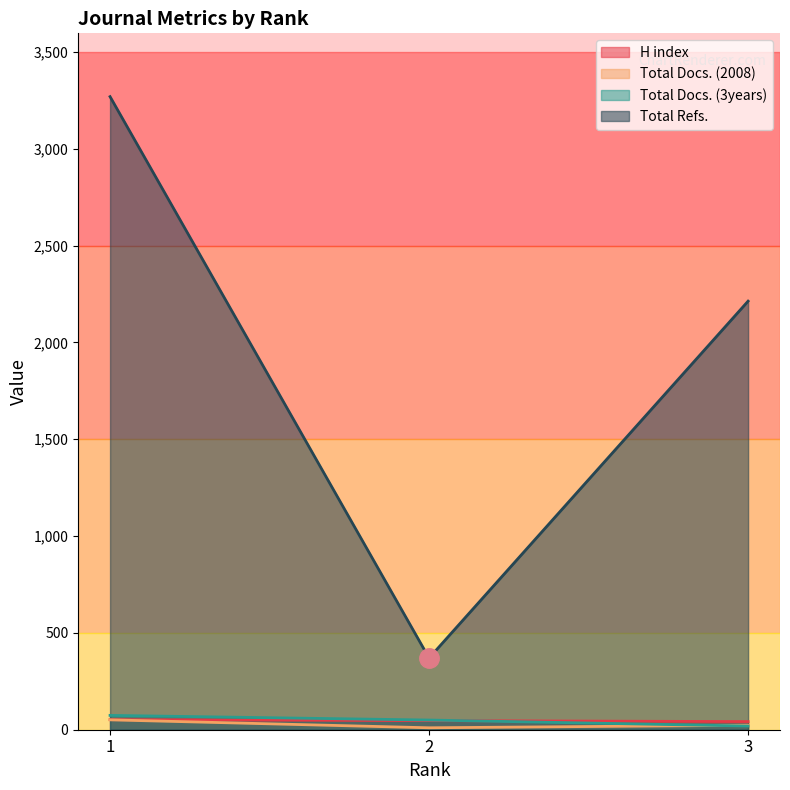

Rank the series by their maximum value, from highest to lowest.

Total Refs., Total Docs. (3years), H index, Total Docs. (2008)